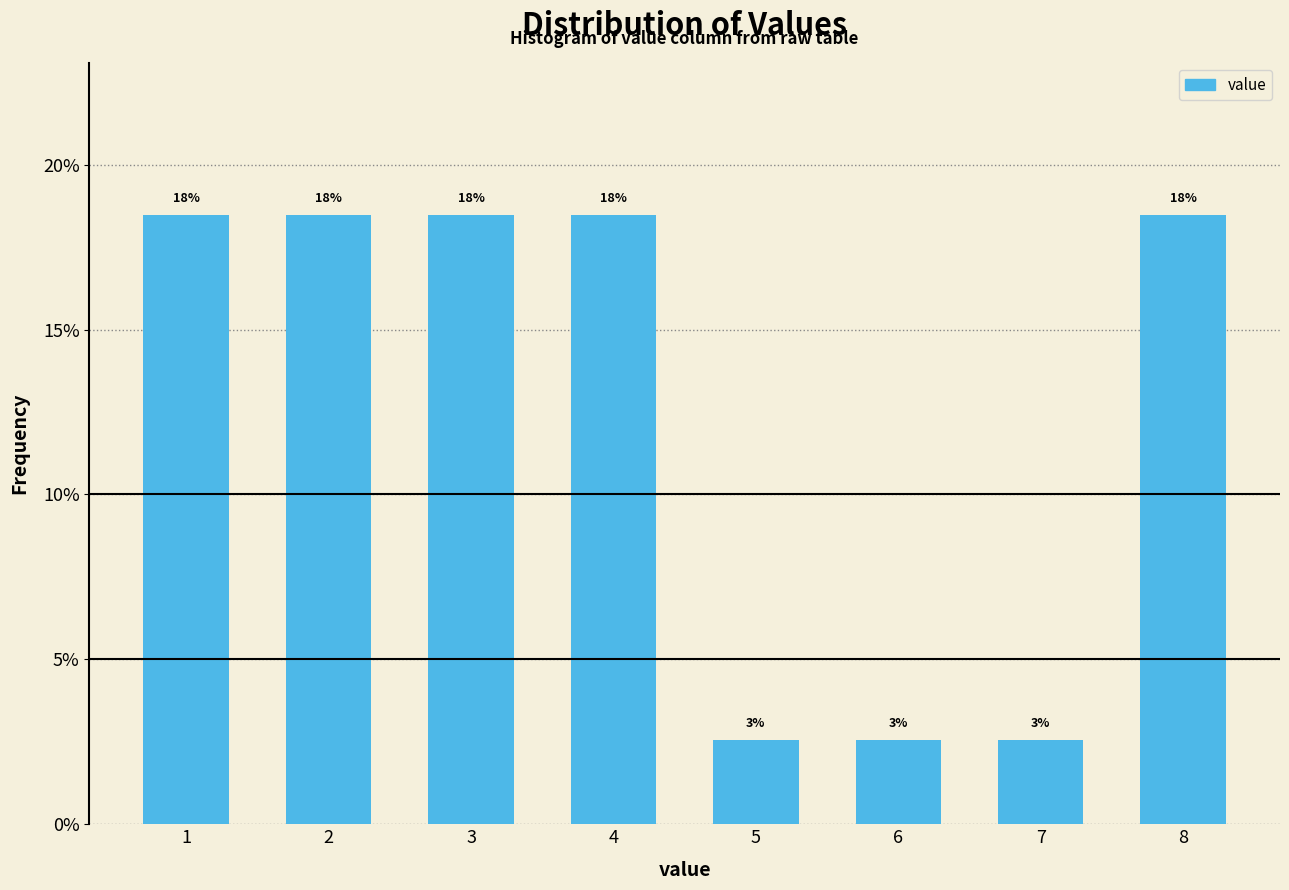

How many bars are there in total?

8